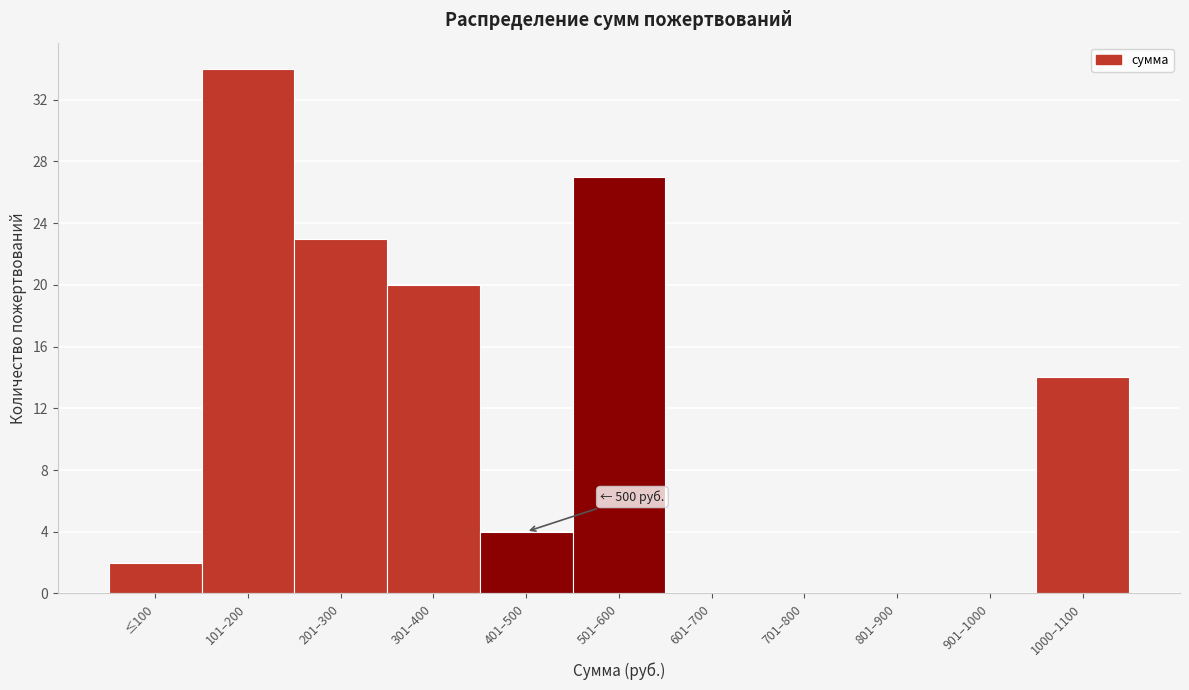

Reading left to right, extract all data points from this chart.

≤100=2	101–200=34	201–300=23	301–400=20	401–500=4	501–600=27	601–700=0	701–800=0	801–900=0	901–1000=0	1000–1100=14